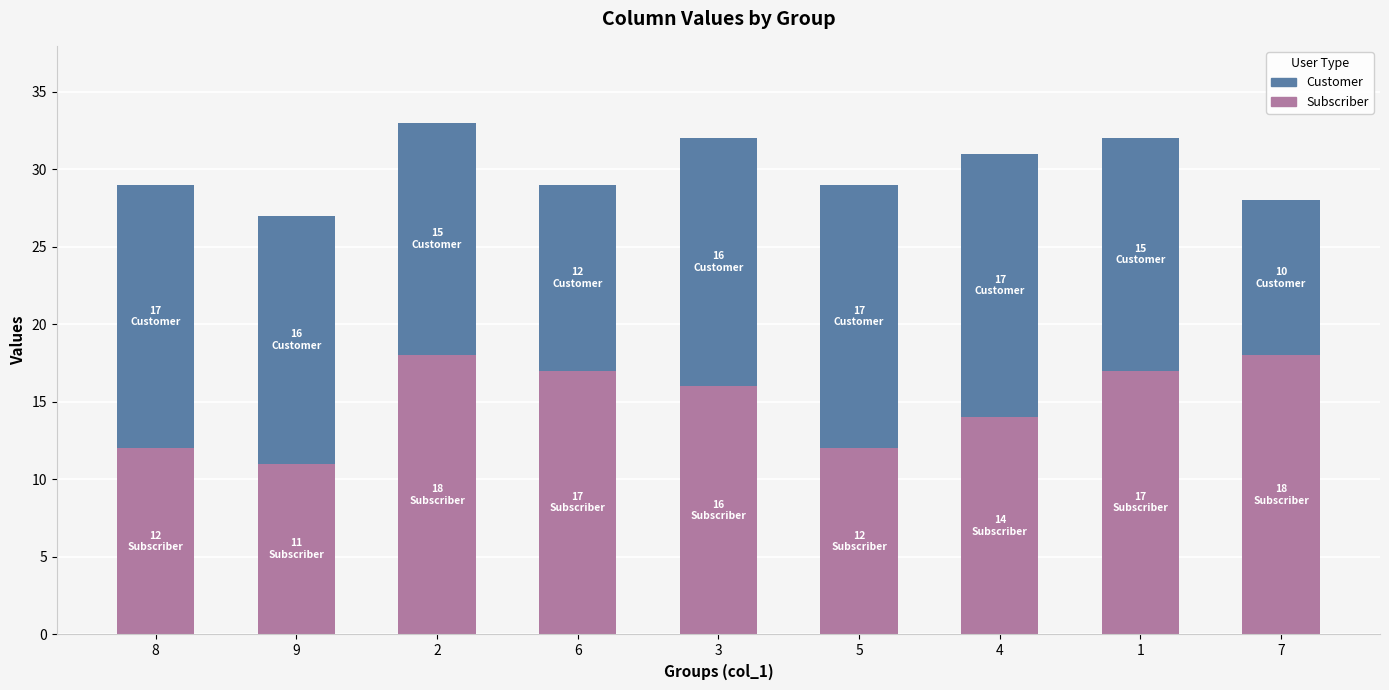

What is the maximum value for Subscriber?

18